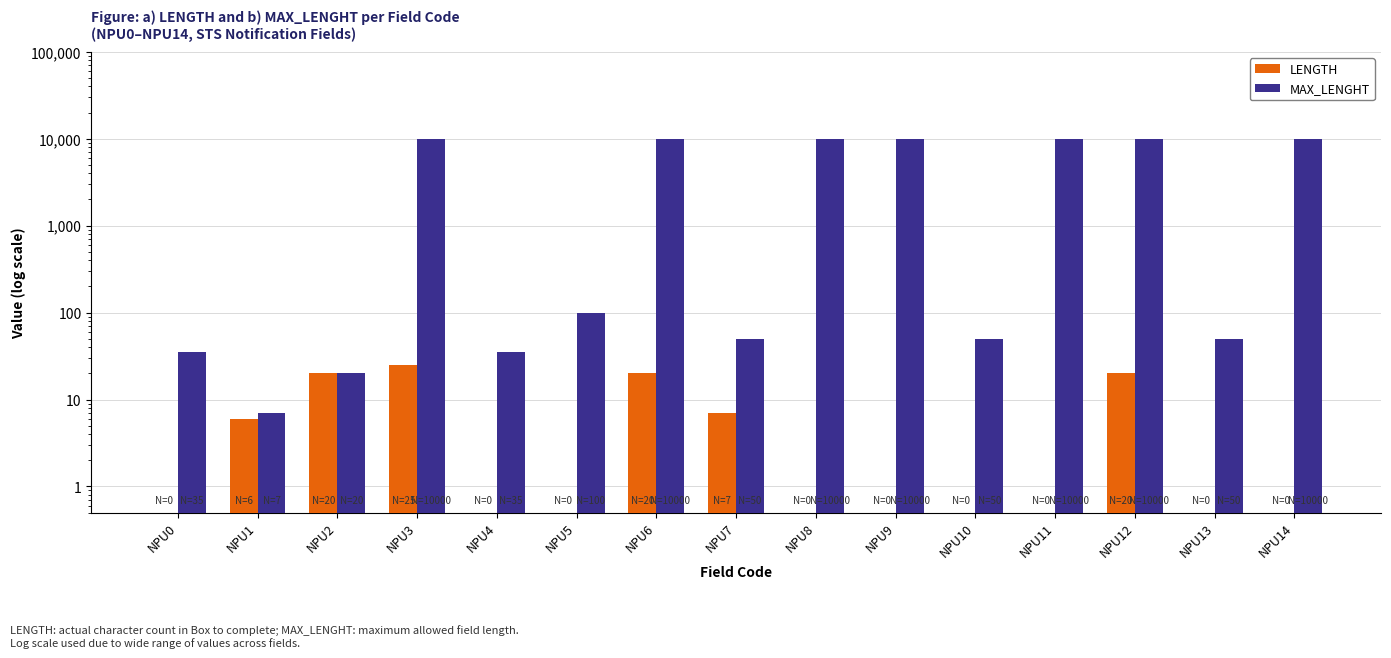

Between NPU2 and NPU13, which series saw the biggest shift?

MAX_LENGHT